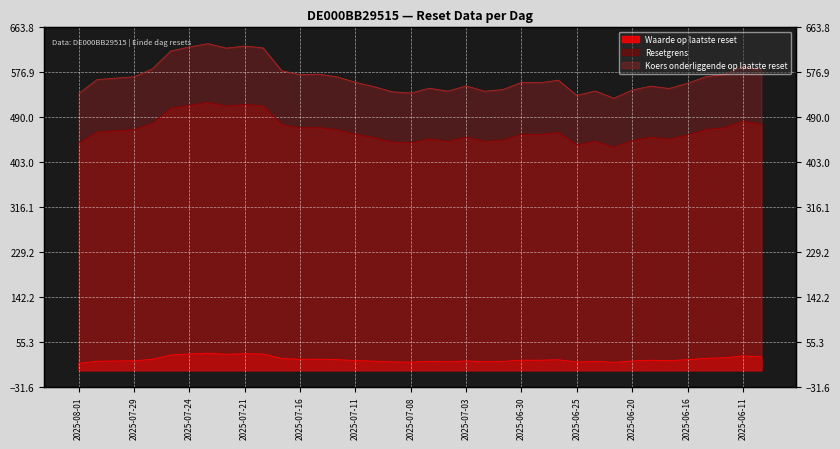

At 2025-07-09, list the series in order from largest to smallest.

Koers onderliggende op laatste reset, Resetgrens, Waarde op laatste reset